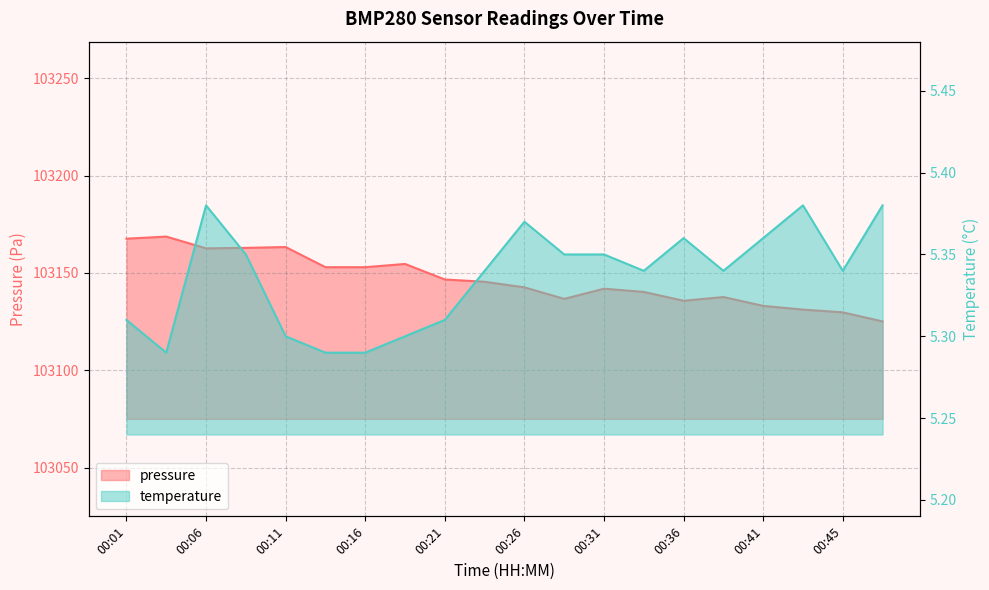

In pressure, how many points are lower than both neighbors (excluding endpoints)?

3